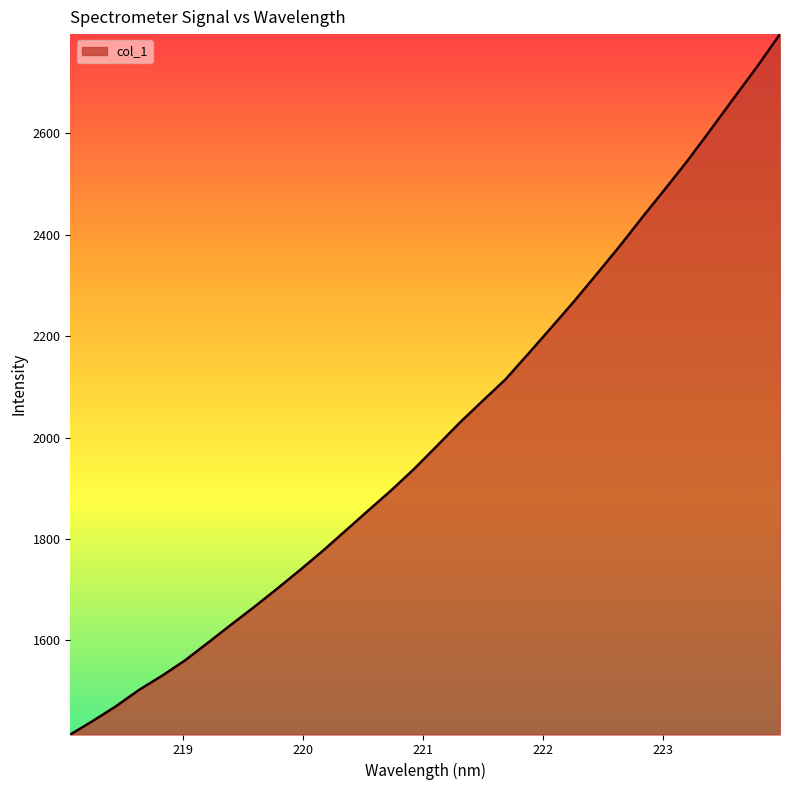

Does the chart display data point markers on the line(s)?

No